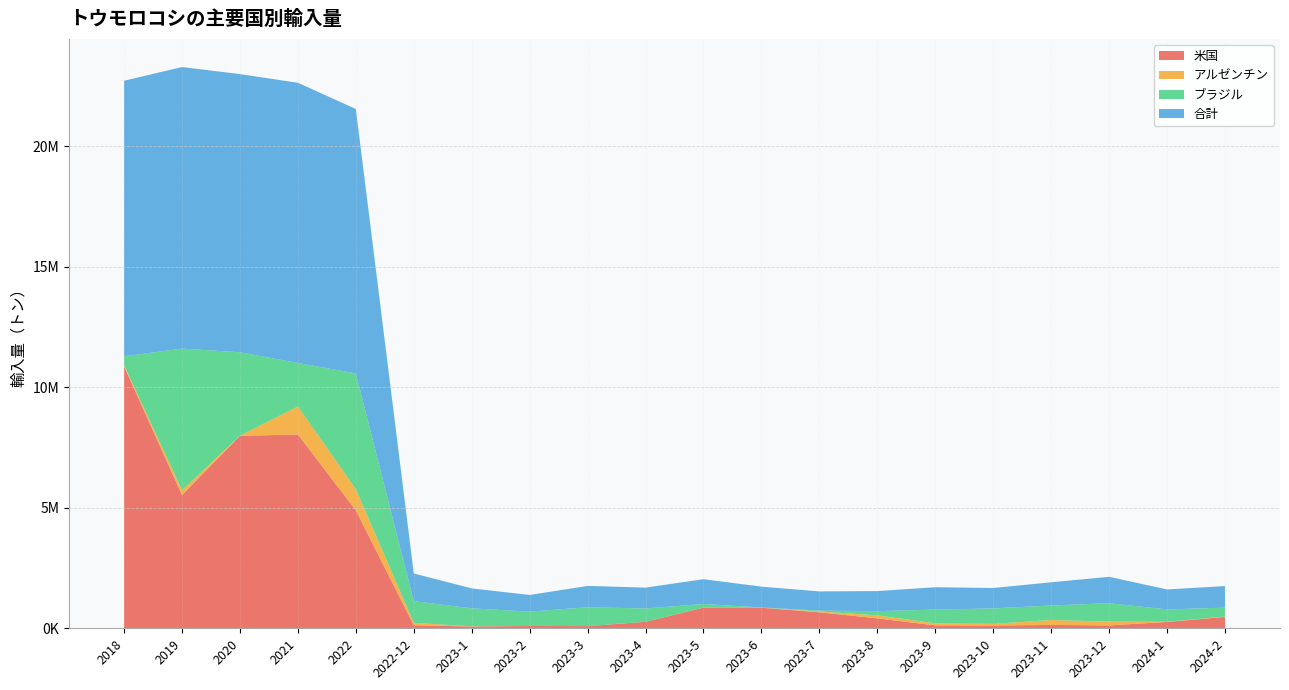

Reading left to right, list all the values displayed in this chart.

米国: 10875814	5532647	7988979	8046943	4899852	129143	73376	95379	91162	268572	858810	854918	663260	411798	122589	115794	139641	121210	262389	473746
アルゼンチン: 44512	195996	9631	1158168	877460	98489	8900	1300	0	0	0	0	36813	125877	84299	68071	203700	157907	9630	15019
ブラジル: 368638	5880204	3459268	1808882	4799266	899720	745648	594643	782980	554281	149615	9487	36524	171891	570565	640865	602872	762795	511807	369552
合計: 11439040	11688910	11546589	11630161	10979053	1146515	828452	691957	885098	866260	1029060	864705	794680	835222	927745	847833	963059	1095335	829403	893287